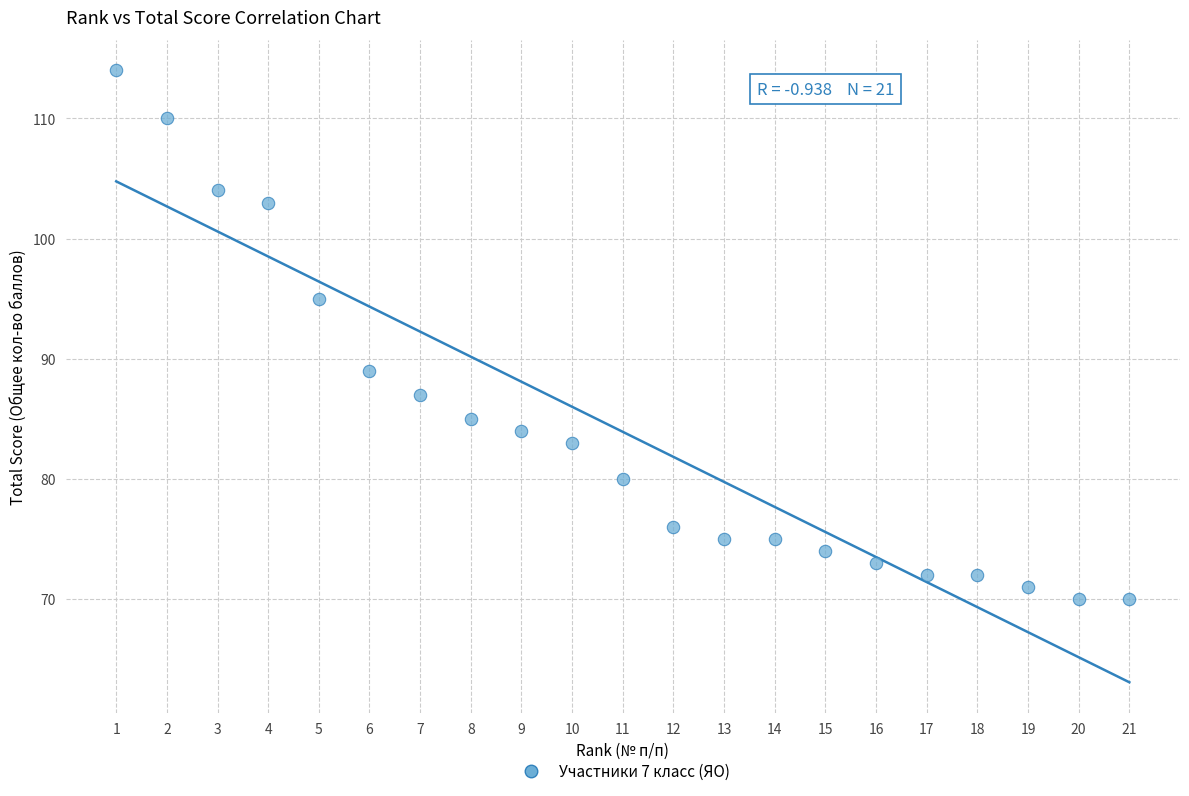

What is the range of Y values (max minus min)?

44